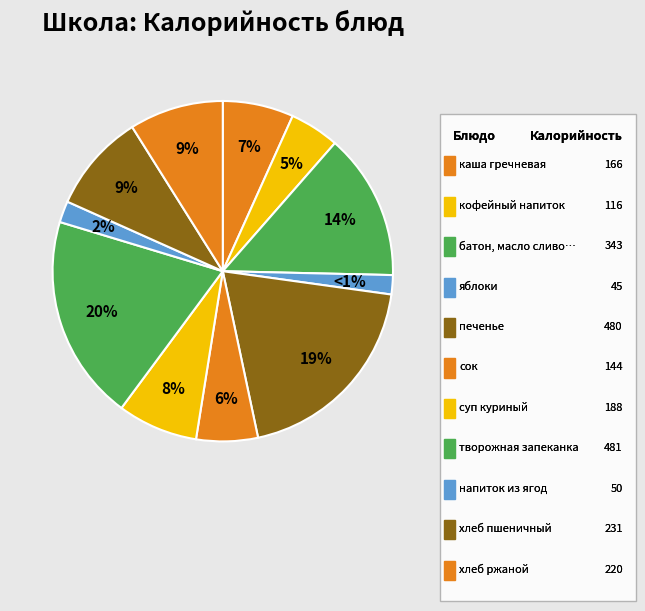

To the nearest percent, what portion does творожная запеканка represent?

20%